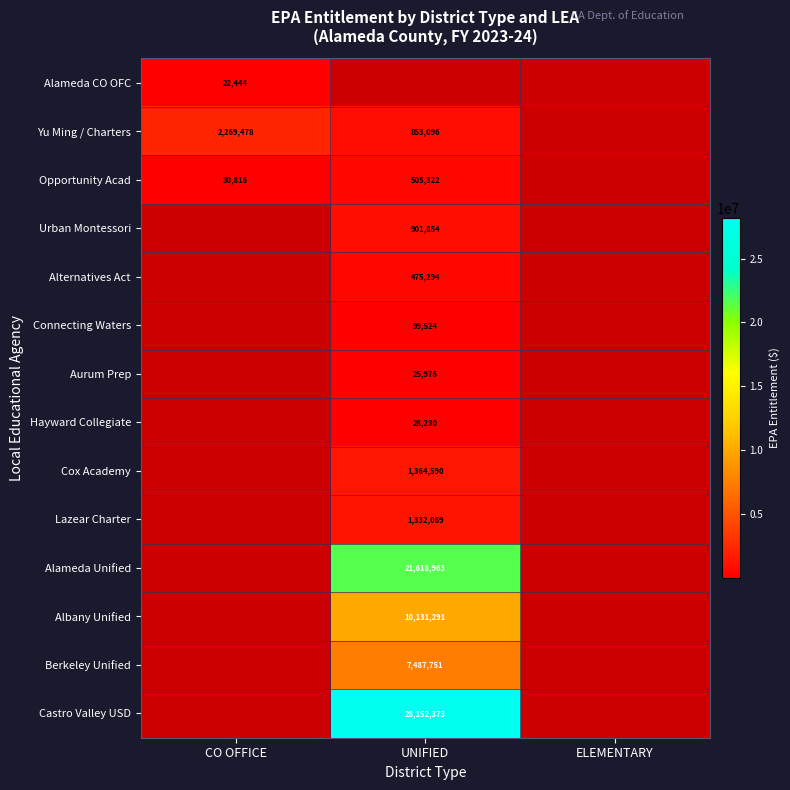

What is the greatest value displayed?

28152373.0